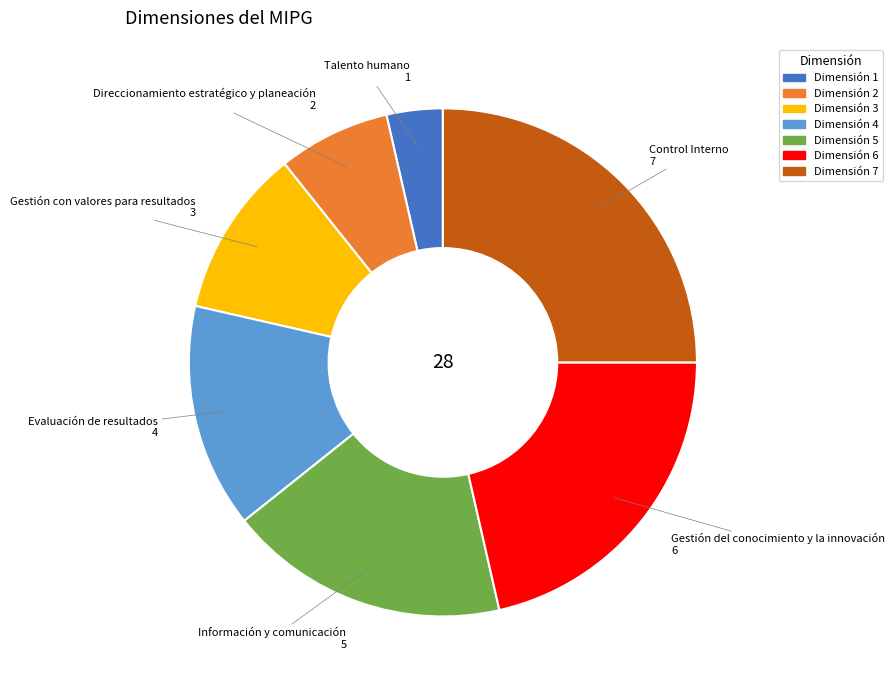

Is there any slice that represents more than half of the pie?

No